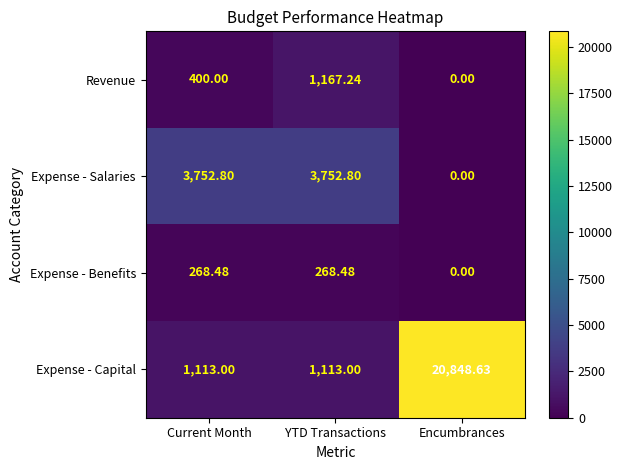

At which label is Expense - Salaries closest to 1876?

Encumbrances